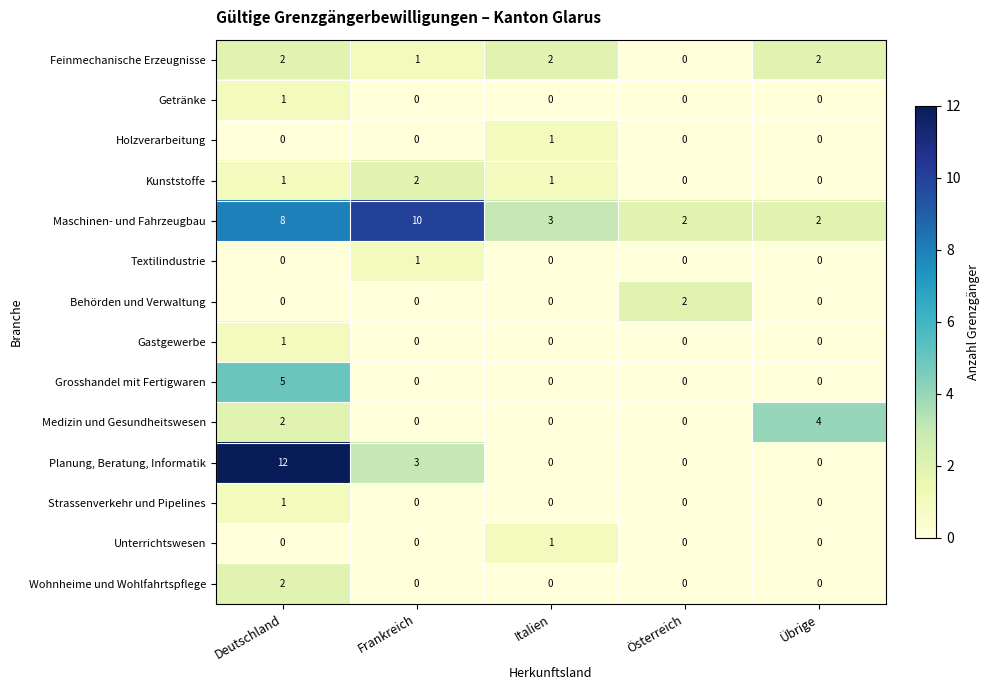

True or false: Planung, Beratung, Informatik has a value of -7 at Übrige.

False